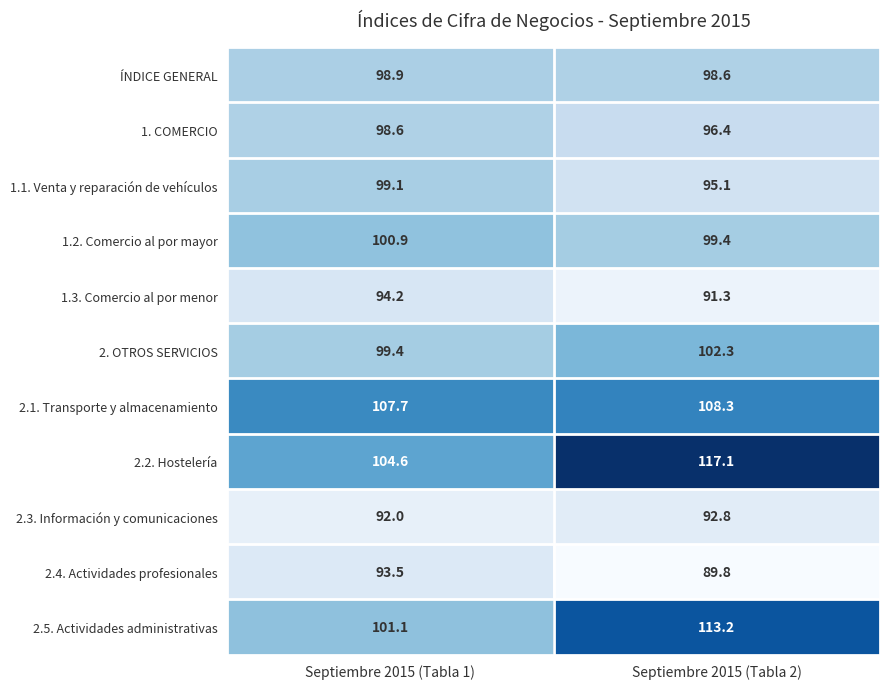

What is the approximate value of 2.3. Información y comunicaciones at Septiembre 2015 (Tabla 2)?

92.8